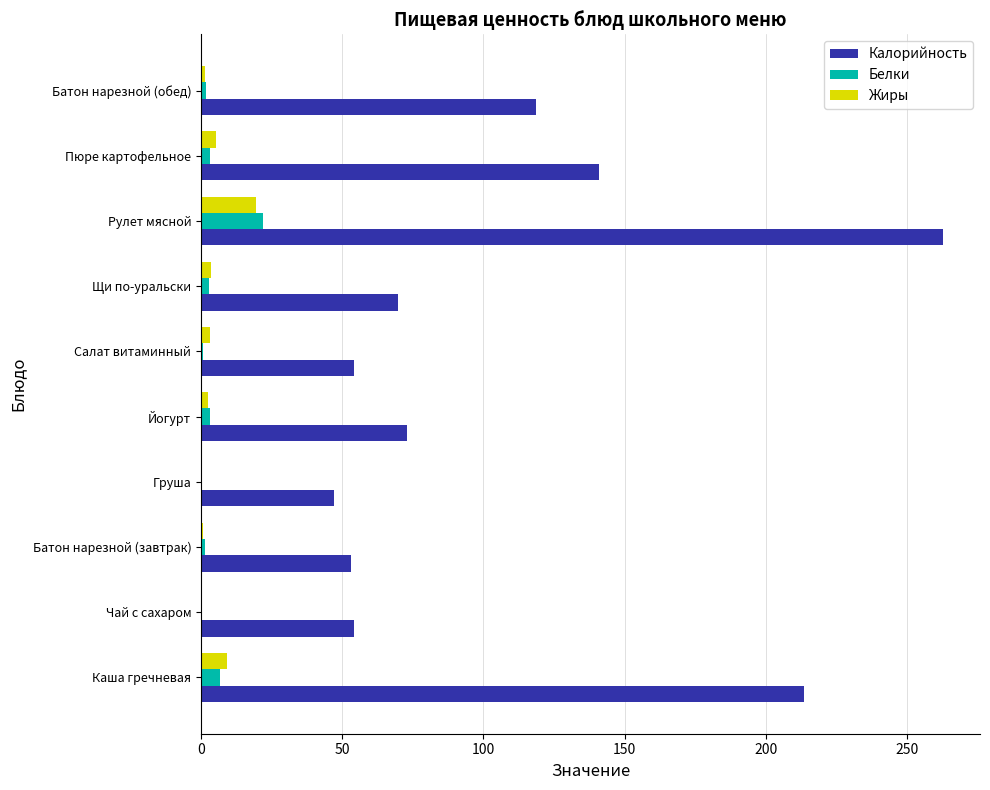

True or false: Калорийность has a value of 141.0 at Пюре картофельное.

True